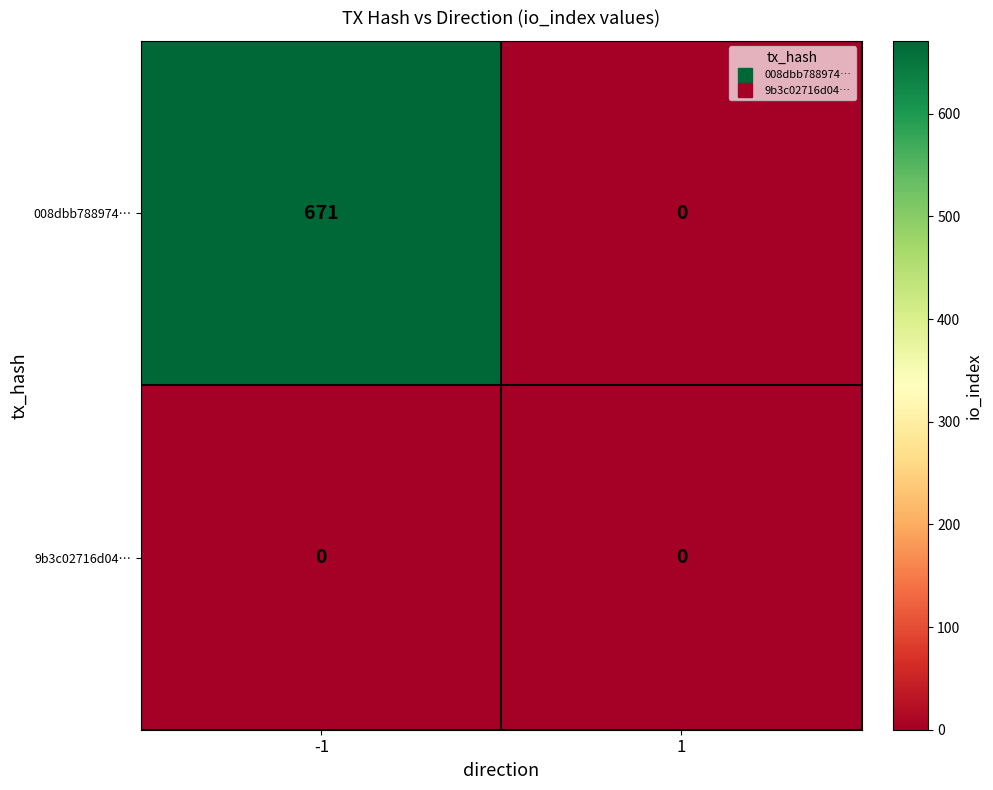

Reading right to left, list all the values displayed in this chart.

008dbb788974…: 0	671
9b3c02716d04…: 0	0